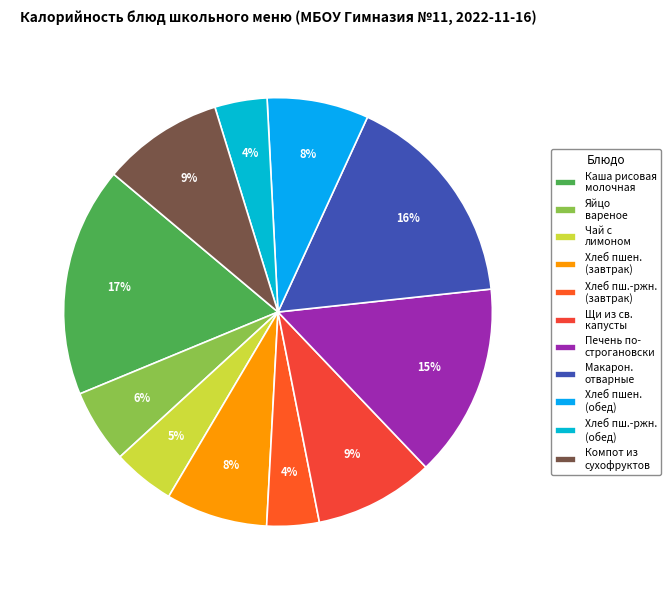

How many slices are in this pie chart?

11